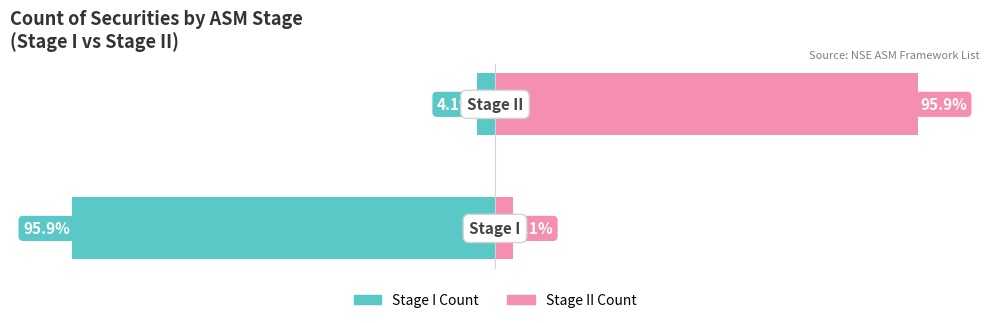

The value of Unmarried at 1 is 156.9. True or false?

False